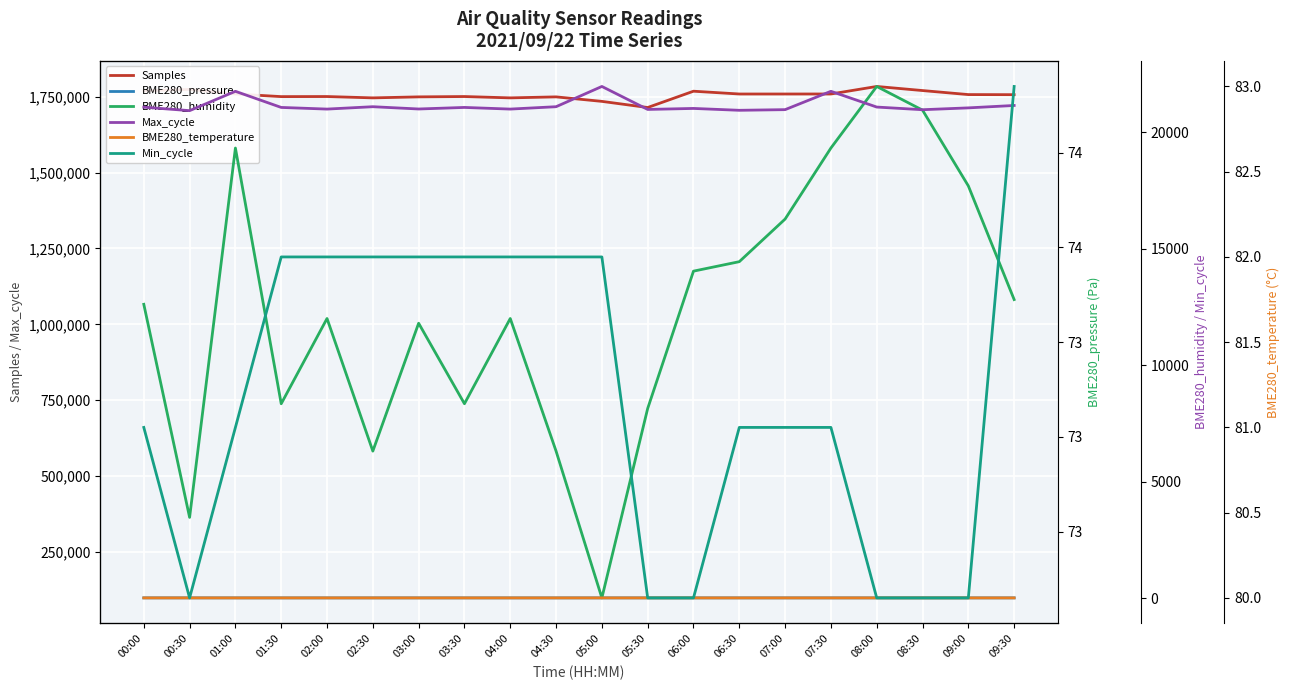

The value of BME280_temperature at 00:00 is 7.7. True or false?

True